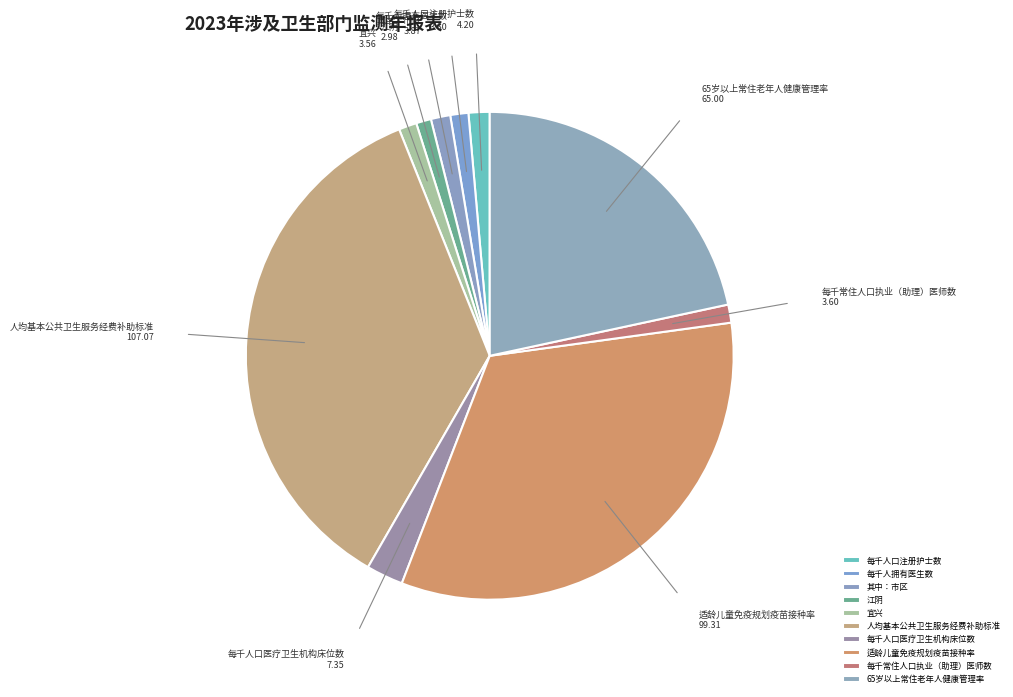

How many segments does this pie chart have?

10